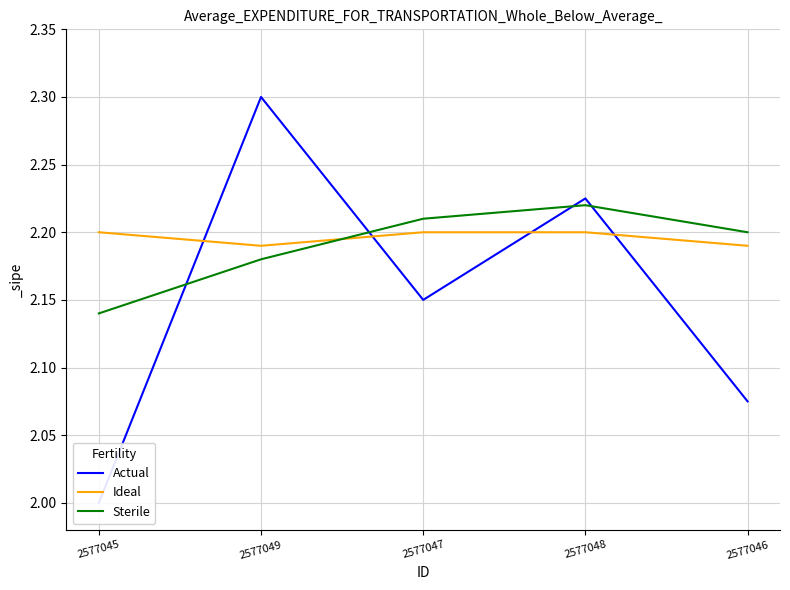

At how many categories does at least one series exceed 2?

5